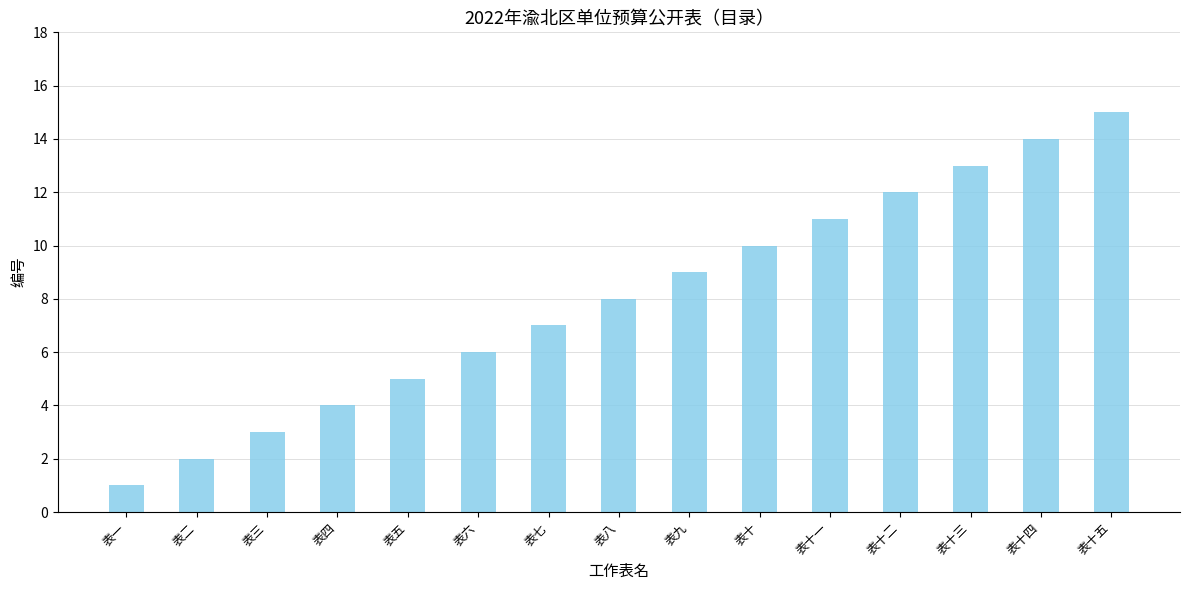

Which category has the lowest value across all series?

表一